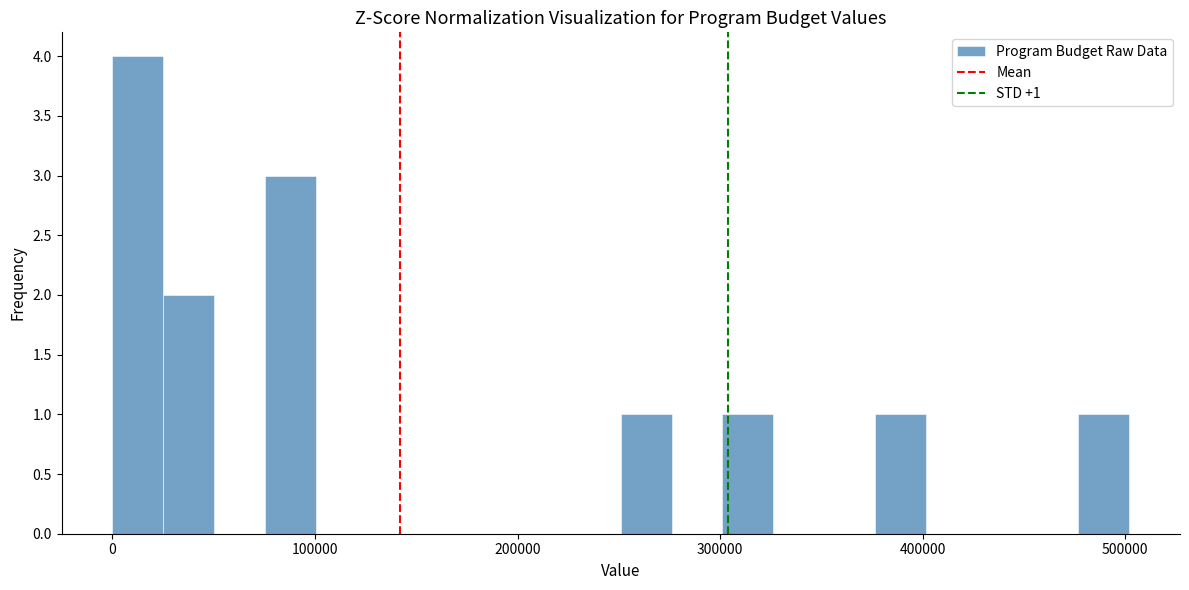

Read against the x-axis, roughly where is the centre of the tallest bar?

10000